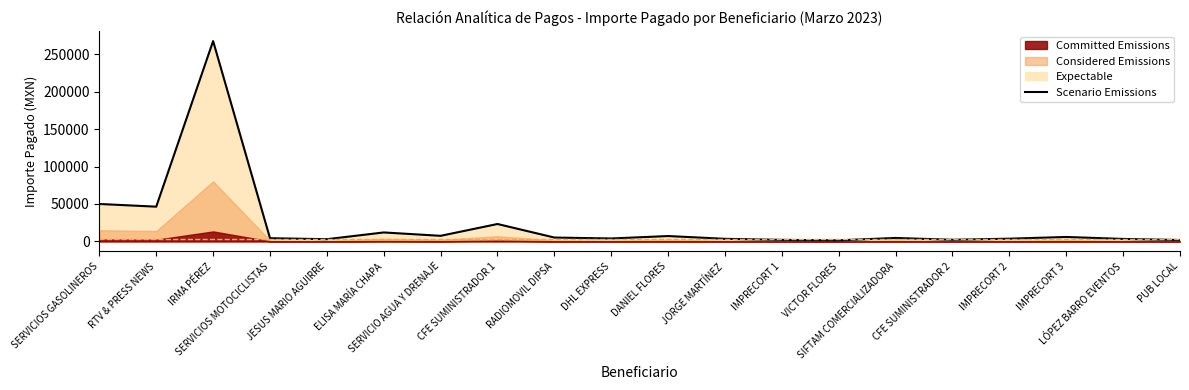

List the labels in order of value, largest first.

IRMA PÉREZ, SERVICIOS GASOLINEROS, RTV & PRESS NEWS, CFE SUMINISTRADOR 1, ELISA MARÍA CHAPA, SERVICIO AGUA Y DRENAJE, DANIEL FLORES, IMPRECORT 3, RADIOMOVIL DIPSA, SIFTAM COMERCIALIZADORA, SERVICIOS MOTOCICLISTAS, DHL EXPRESS, IMPRECORT 2, JORGE MARTÍNEZ, LÓPEZ BARRO EVENTOS, JESUS MARIO AGUIRRE, CFE SUMINISTRADOR 2, IMPRECORT 1, PUB LOCAL, VICTOR FLORES